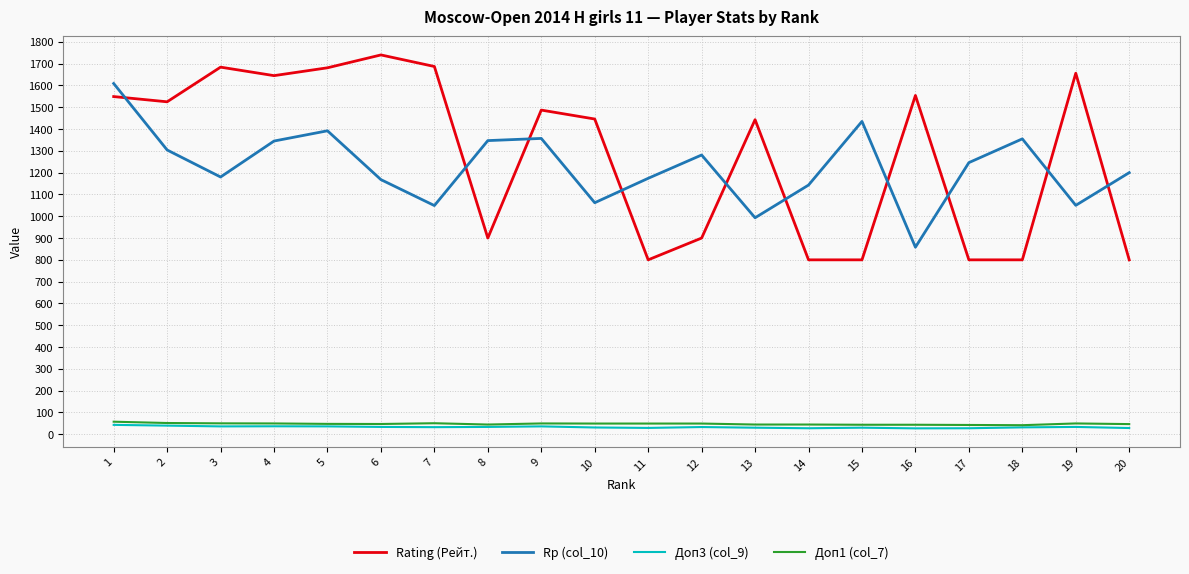

True or false: Доп1 (col_7) has more than 1 interior local peaks.

True